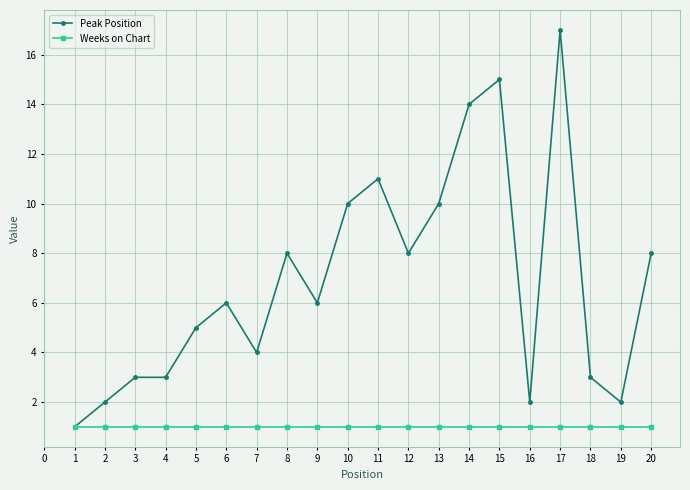

At which category does the chart reach its peak across all series?

17